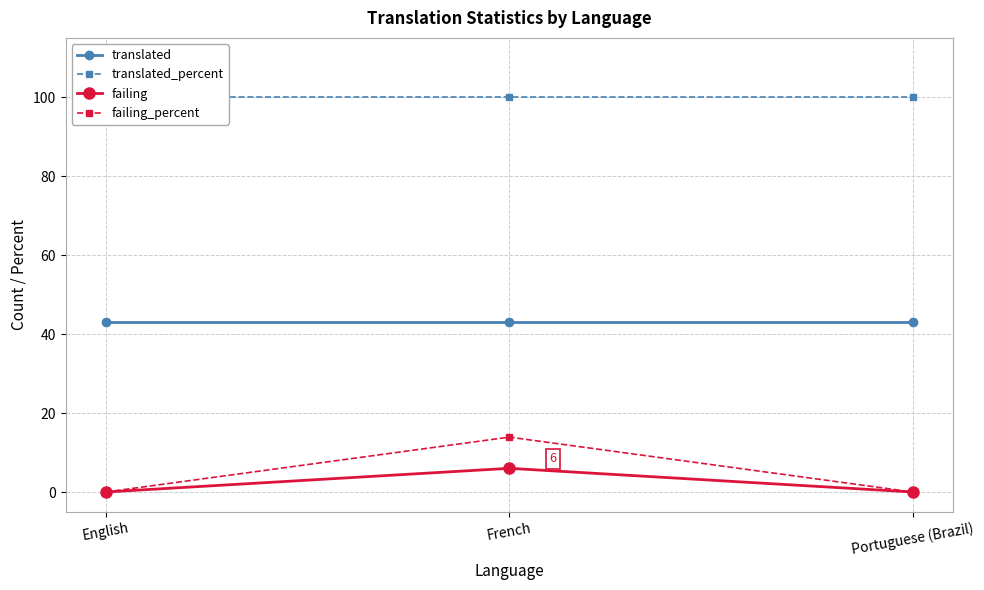

How many values in failing are above zero?

1